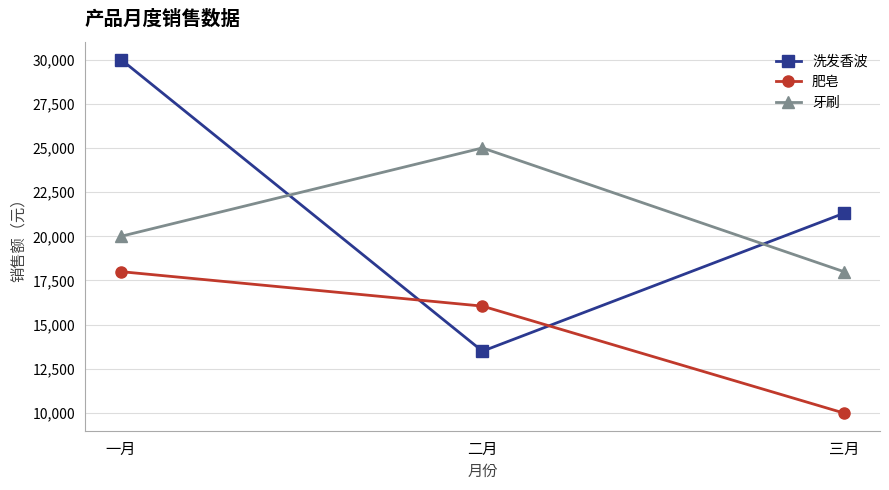

List the series in order of their peak value, highest first.

洗发香波, 牙刷, 肥皂